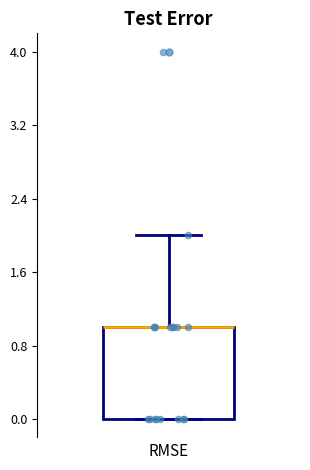

Read this box plot against the y-axis: the position of the median line, the range covered by the box, and the ends of both whiskers. The values are not printed on the chart, so give them approximately, as read against the axis.

median 1 (drawn on the box's upper edge), box 0 to 1, whiskers 0 to 2